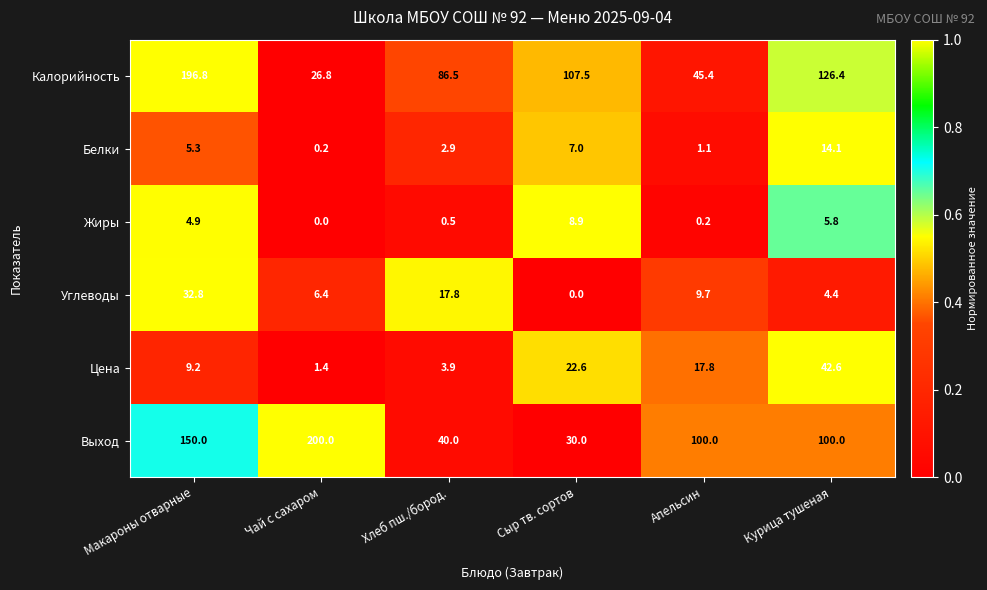

What value does the Белки series have at Апельсин?

1.1